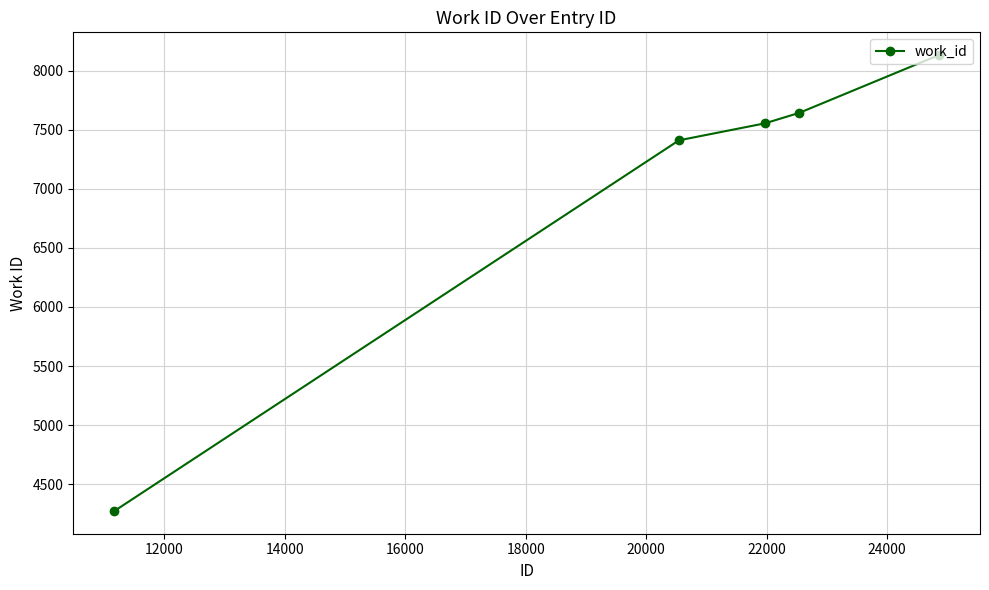

True or false: there are more than 0 points higher than both neighbors.

False